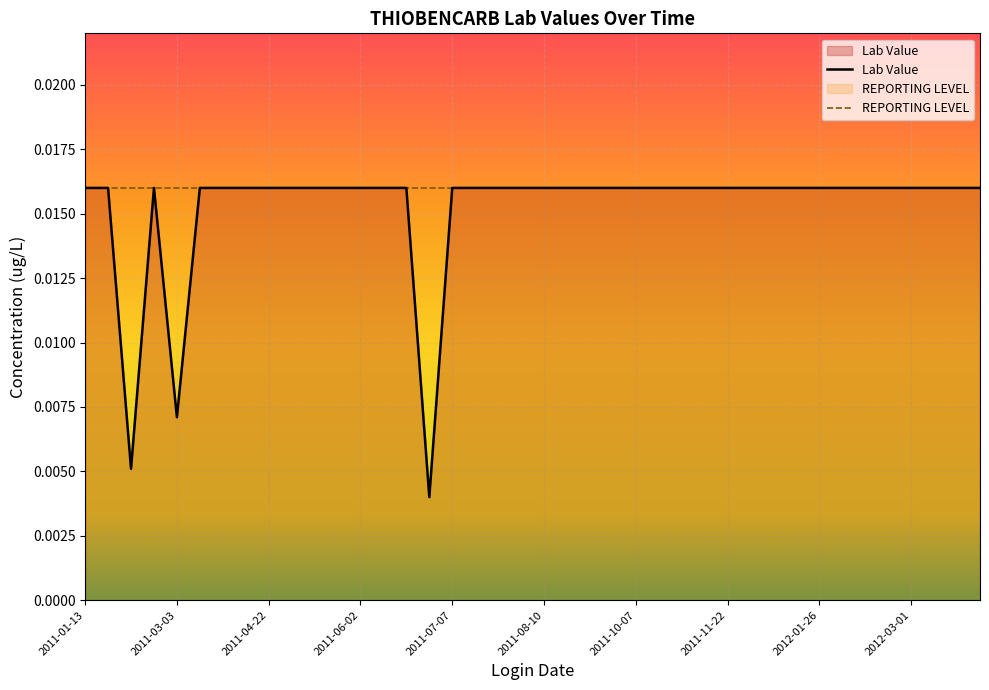

True or false: there are more than 2 points higher than both neighbors.

False